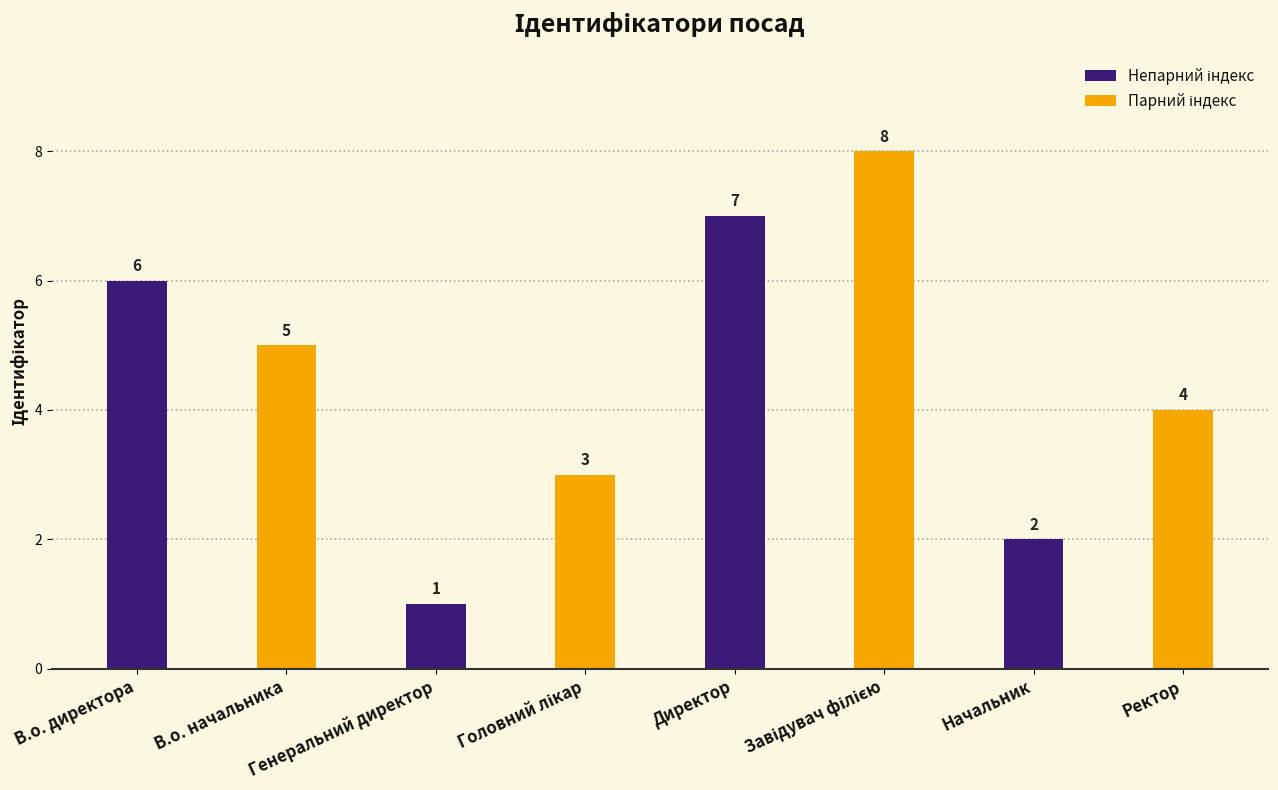

At how many categories does at least one series exceed 1?

4